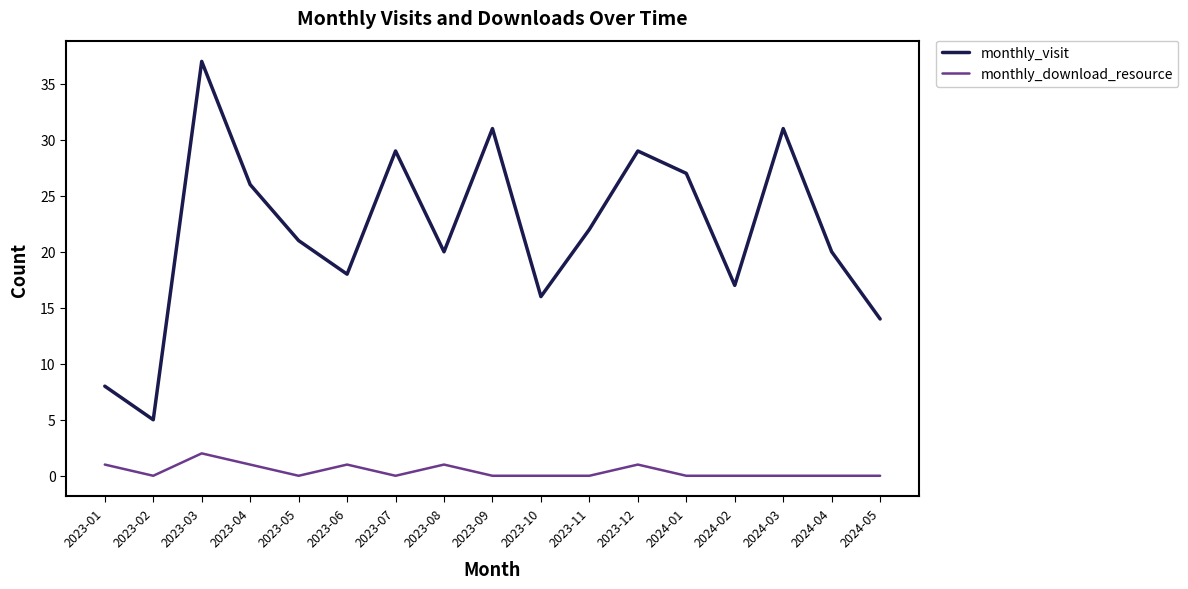

Which series has the largest total across all categories?

monthly_visit